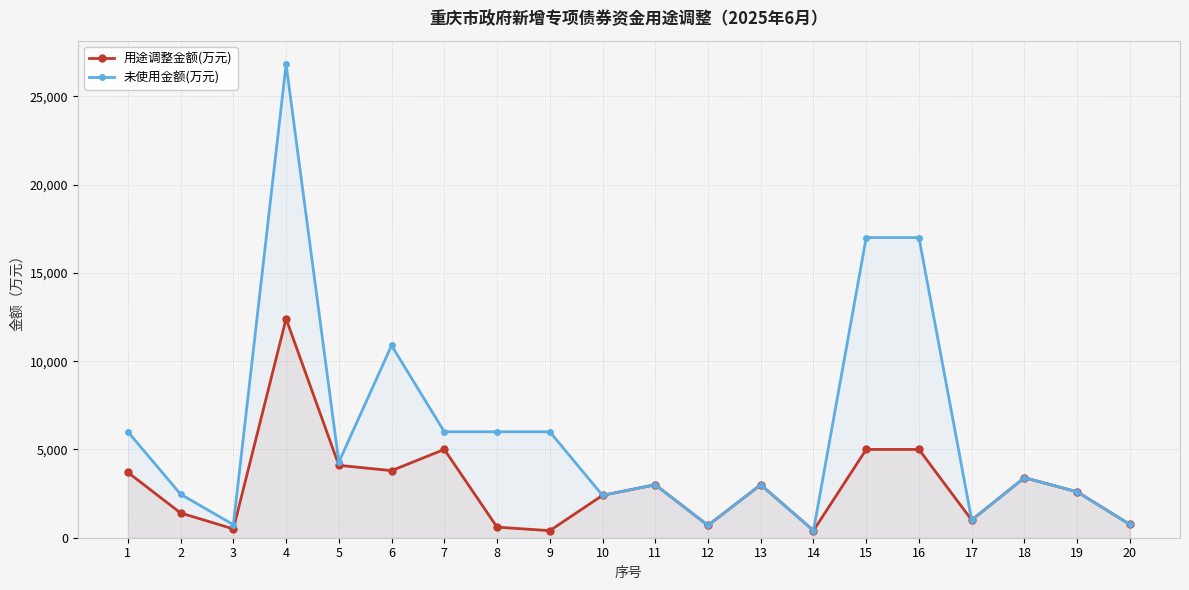

True or false: 用途调整金额(万元) and 未使用金额(万元) intersect in this chart.

False